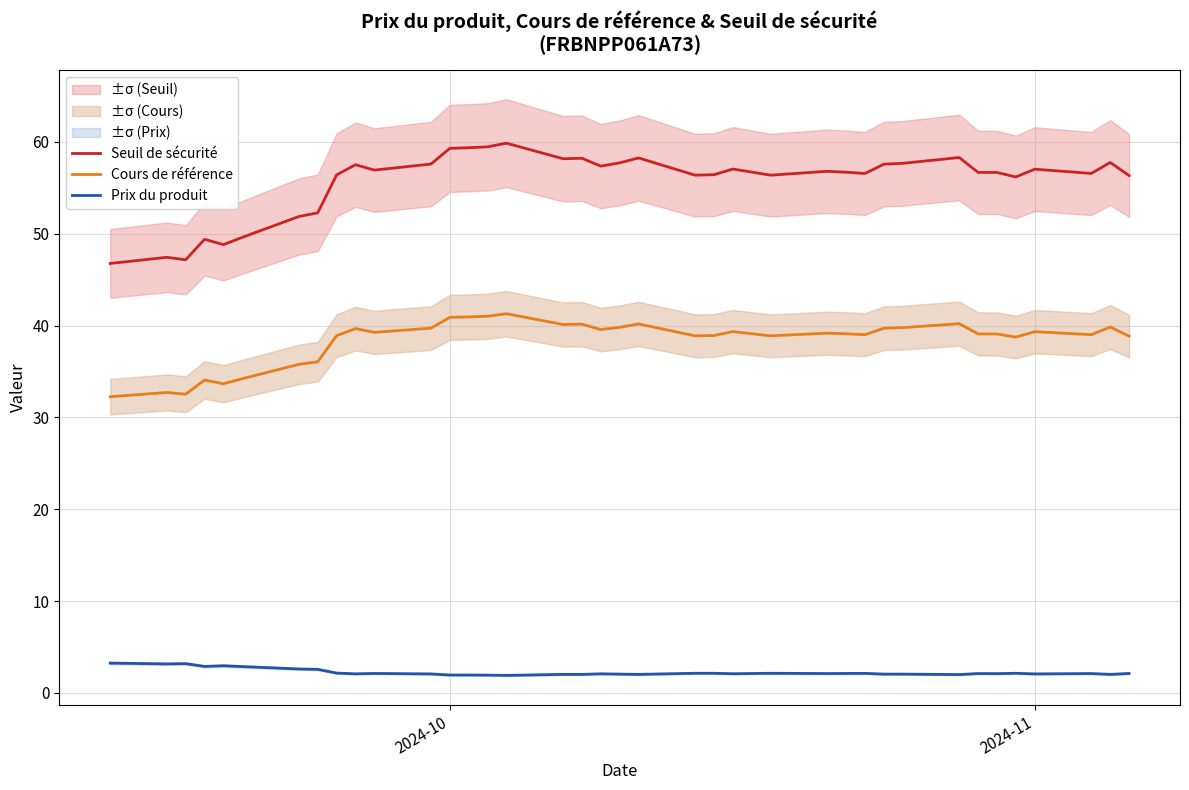

Is it true that Prix du produit equals 1.9 at 2024-10?

True